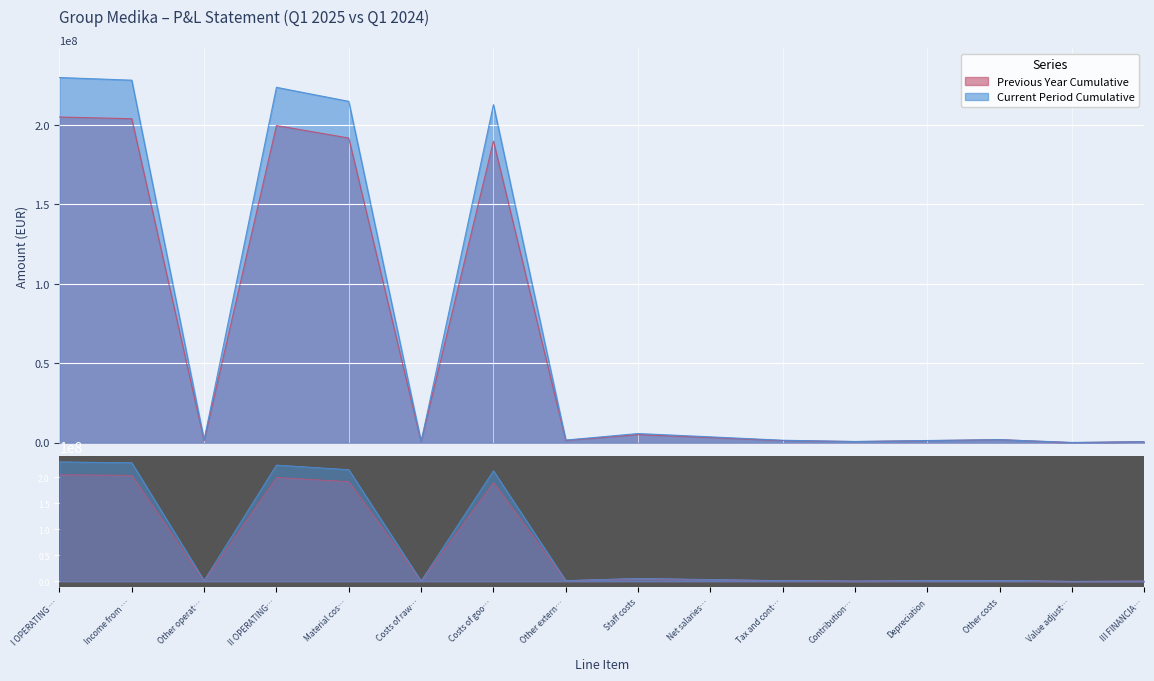

What is the difference between the second highest and second lowest values in the Previous Year Cumulative series?

203129824